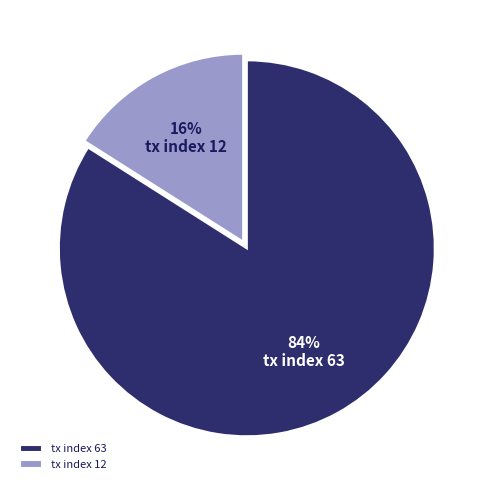

True or false: tx index 12 accounts for 16% of the total.

True